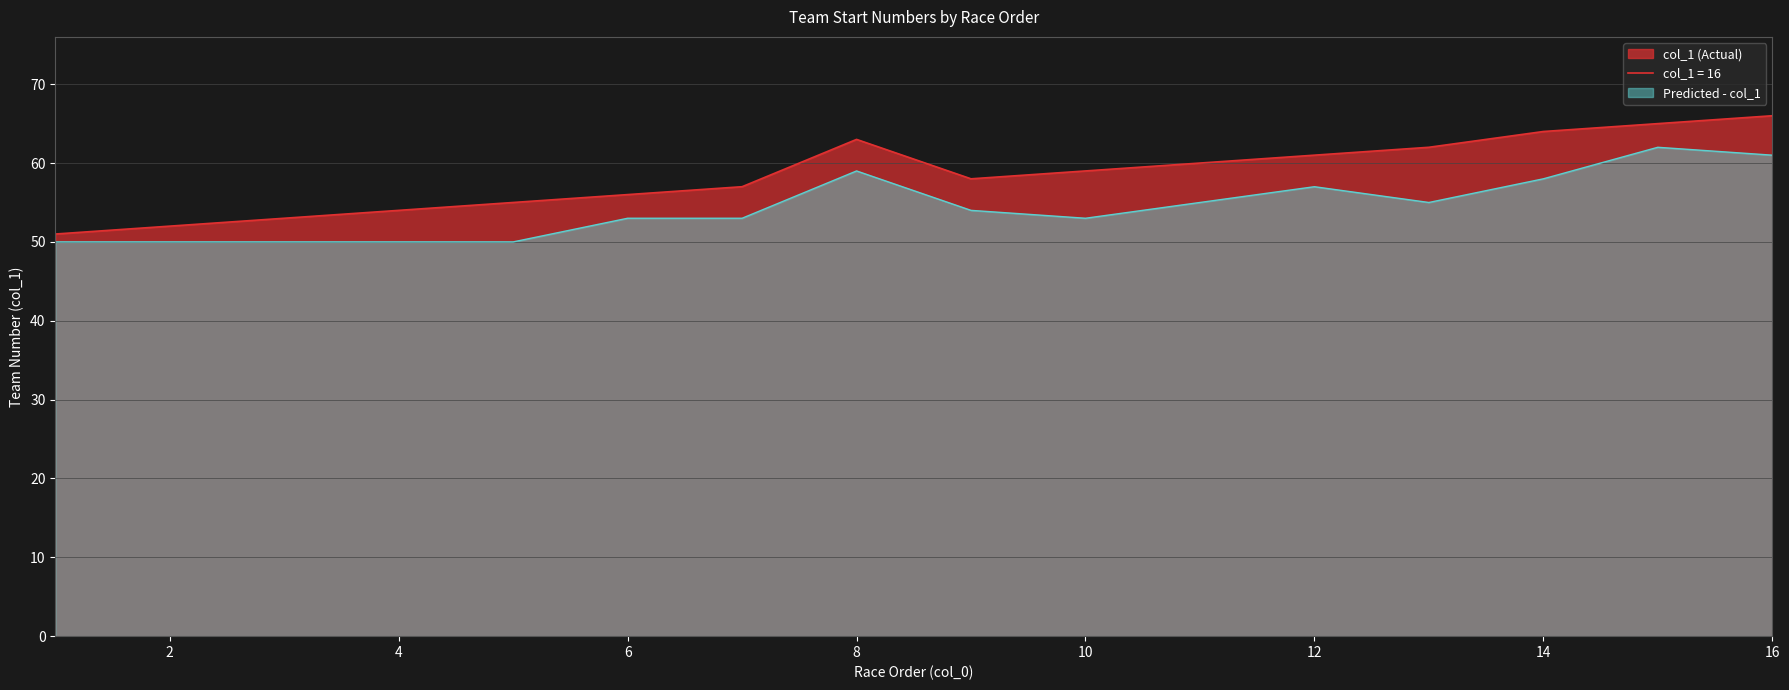

Reading right to left, transcribe all the data shown in this chart.

16=66	15=65	14=64	13=62	12=61	11=60	10=59	9=58	8=63	7=57	6=56	5=55	4=54	3=53	2=52	1=51